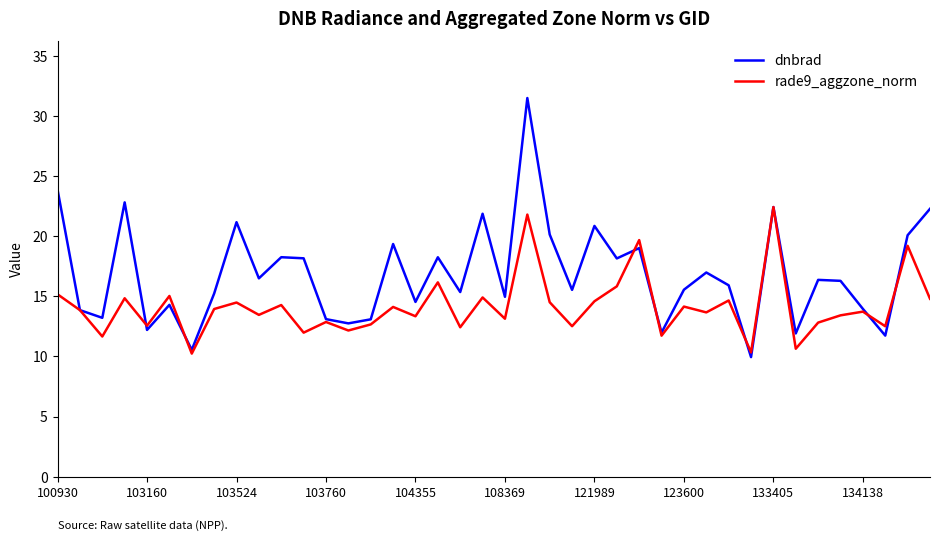

What is the lowest value of the rade9_aggzone_norm series?

10.2